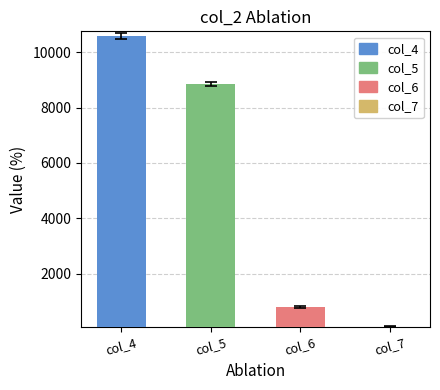

What is the difference between the second highest and minimum values?

8786.6